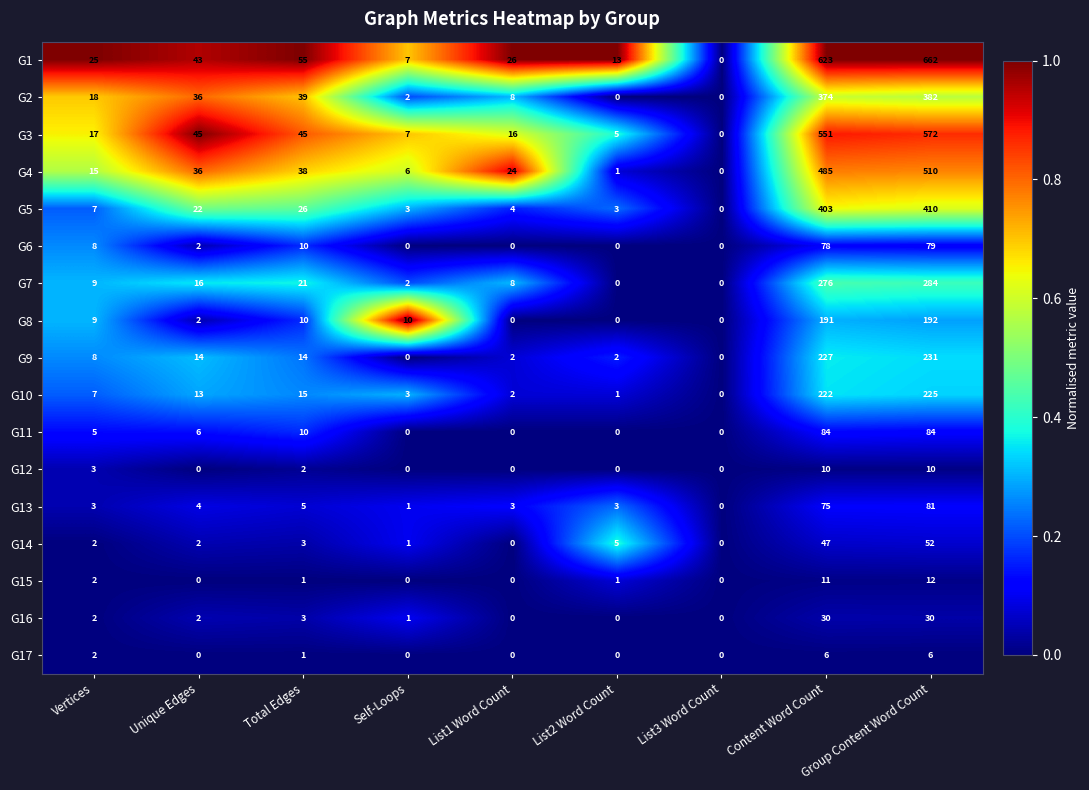

True or false: G17 has a value of 3 at List1 Word Count.

False